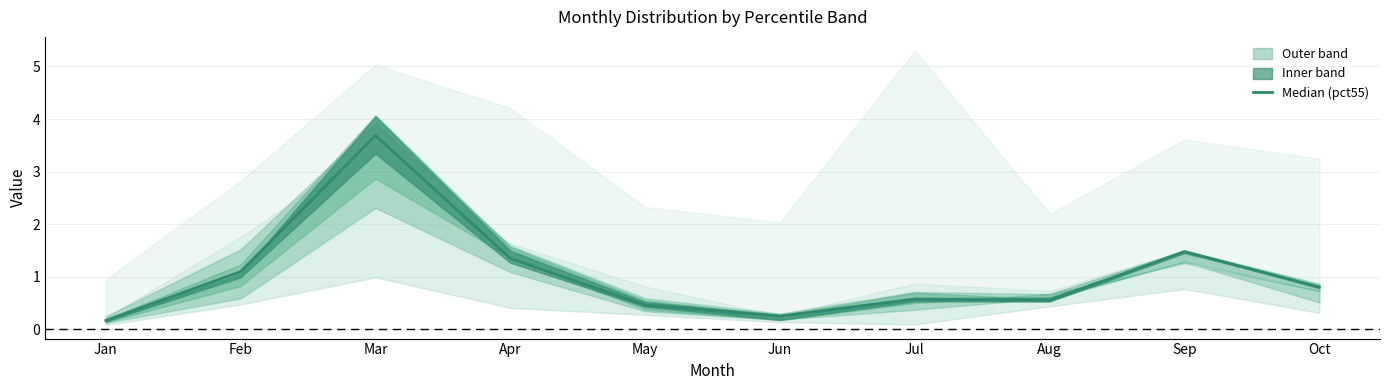

How many interior local peaks (higher than both neighbors) does the data have?

3